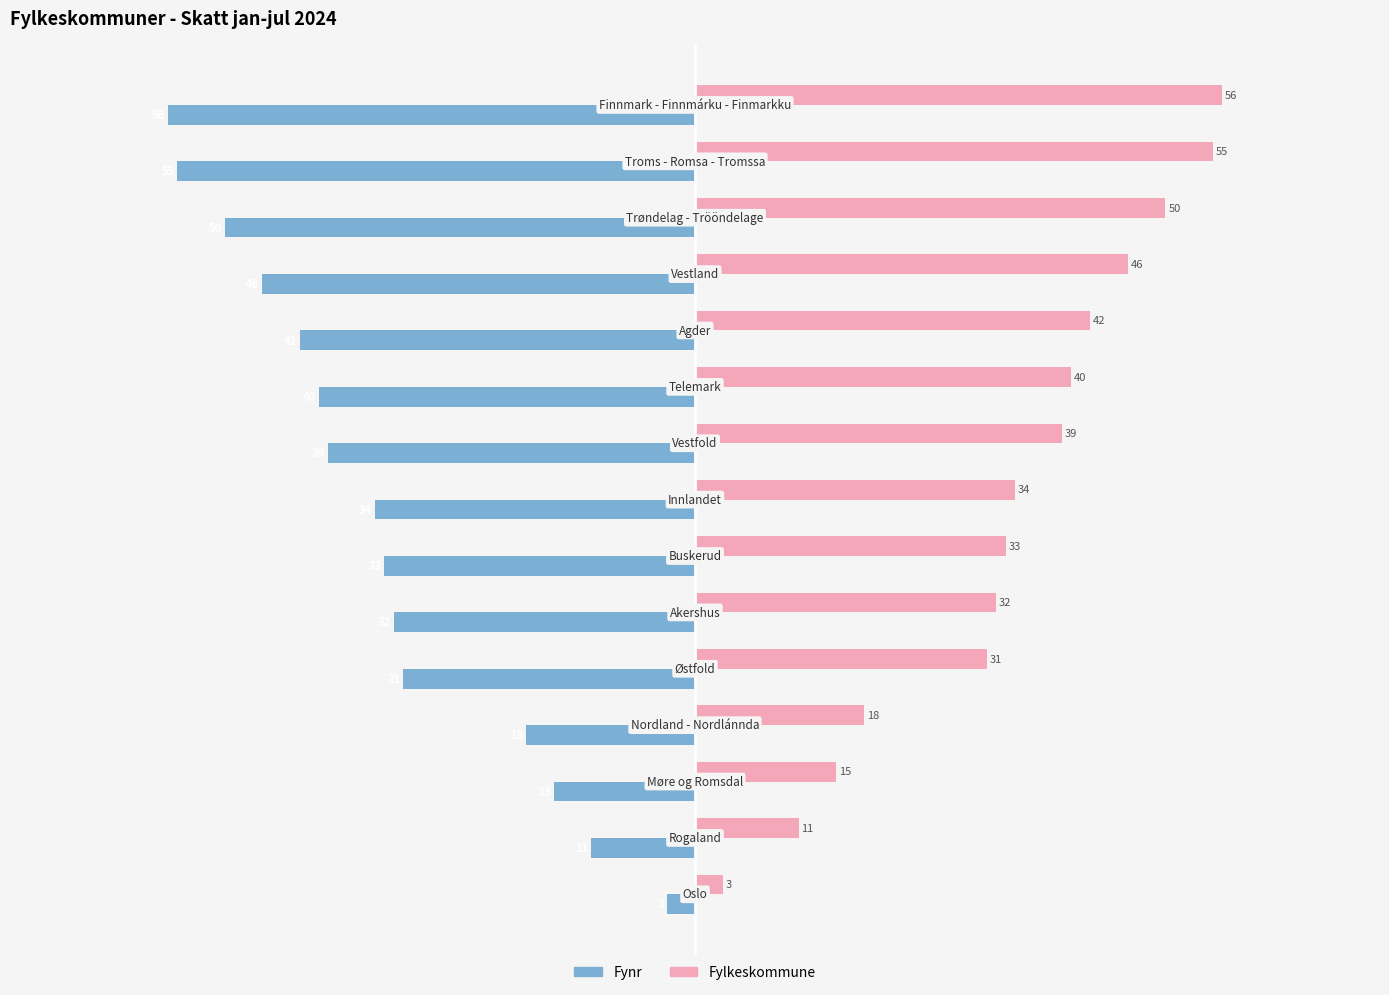

What is the lowest value of the Fylkeskommune series?

3